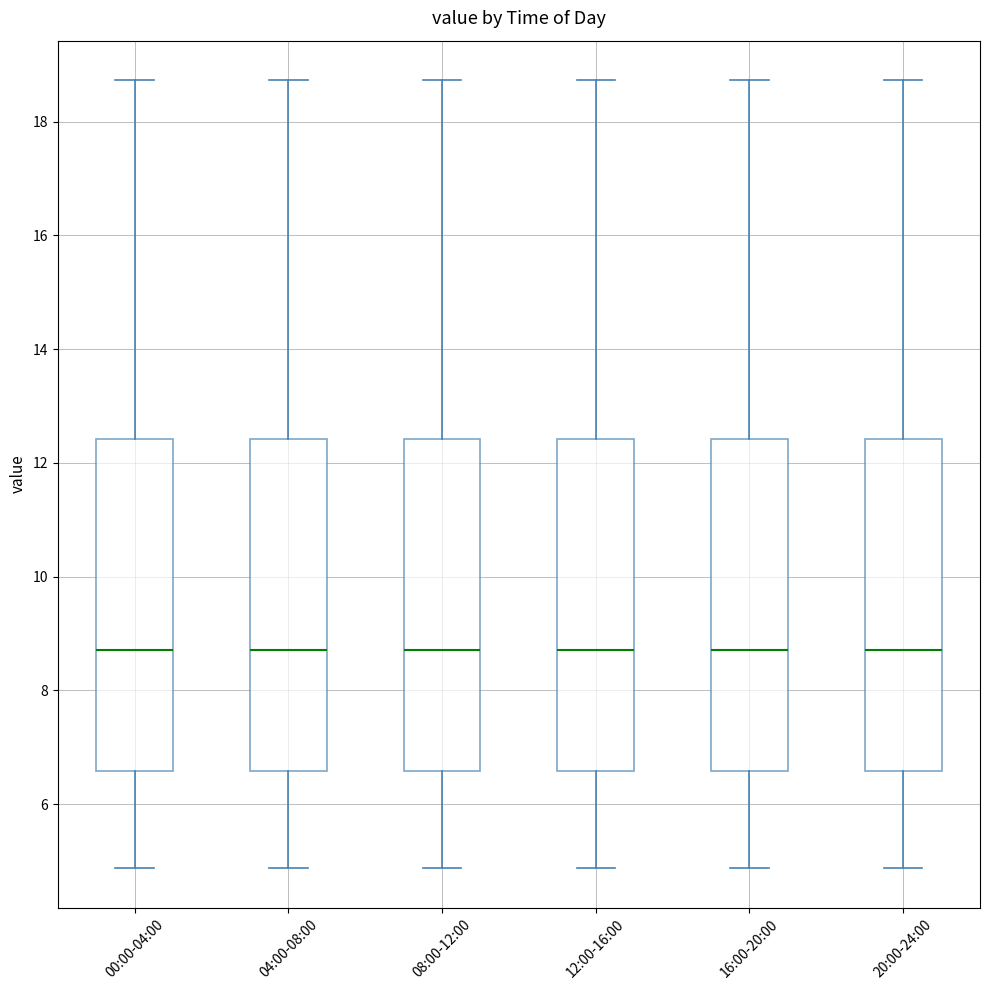

Reading left to right, read every box against the y-axis: the position of its median line, the range the box covers, and the ends of its whiskers. The values are not printed on the chart, so give them approximately, as read against the axis.

00:00-04:00: median 8.8, box 6.6 to 12.4, whiskers 4.8 to 18.8
04:00-08:00: median 8.8, box 6.6 to 12.4, whiskers 4.8 to 18.8
08:00-12:00: median 8.8, box 6.6 to 12.4, whiskers 4.8 to 18.8
12:00-16:00: median 8.8, box 6.6 to 12.4, whiskers 4.8 to 18.8
16:00-20:00: median 8.8, box 6.6 to 12.4, whiskers 4.8 to 18.8
20:00-24:00: median 8.8, box 6.6 to 12.4, whiskers 4.8 to 18.8